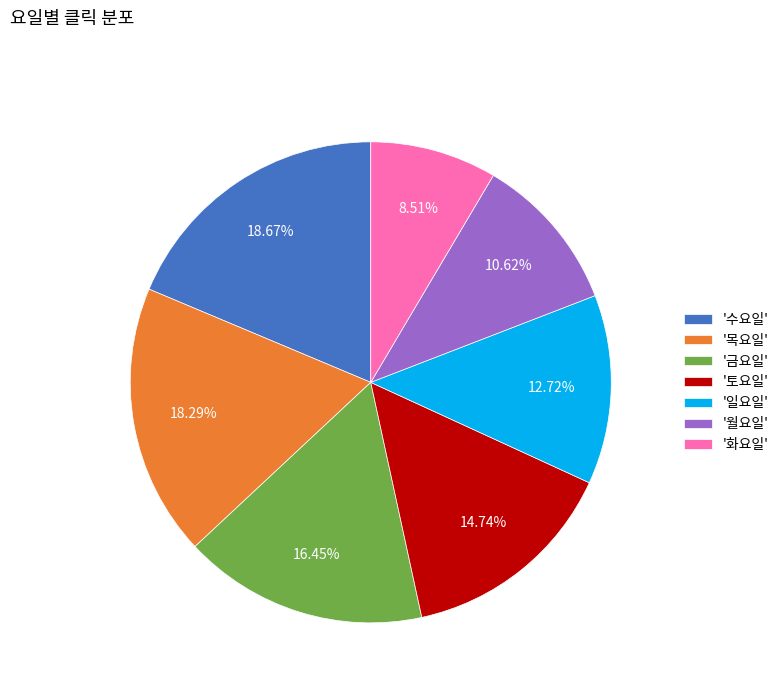

Approximately how many times larger is the value at '화요일' compared to '토요일'?

0.6